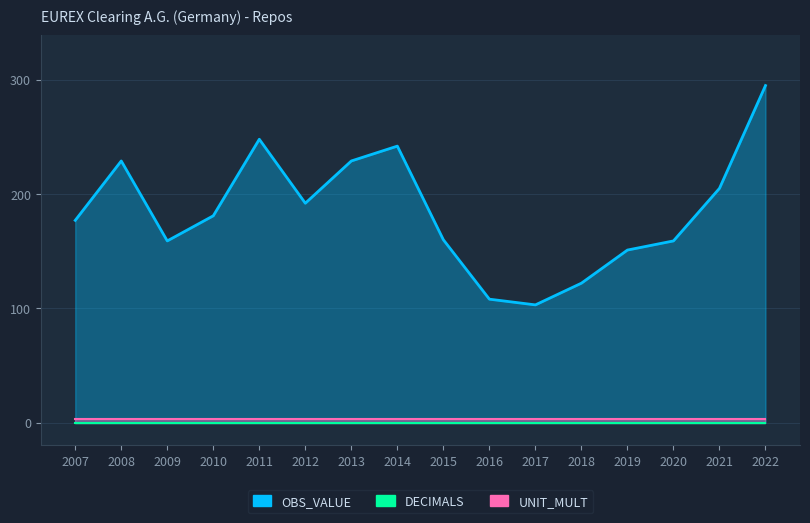

Which category has the highest value across all series?

2022